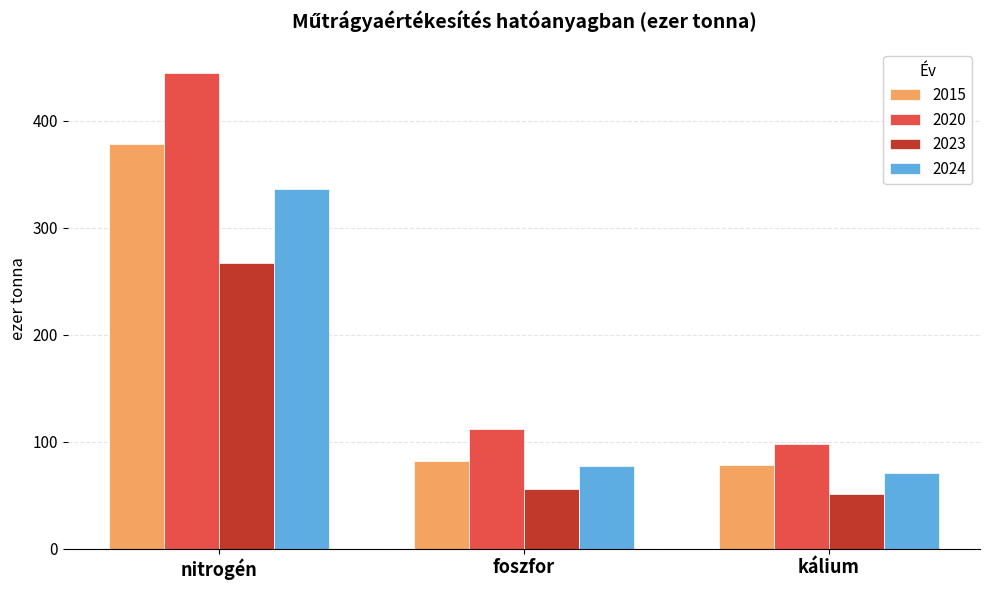

What is the spread (max minus min) of values at nitrogén?

178.3